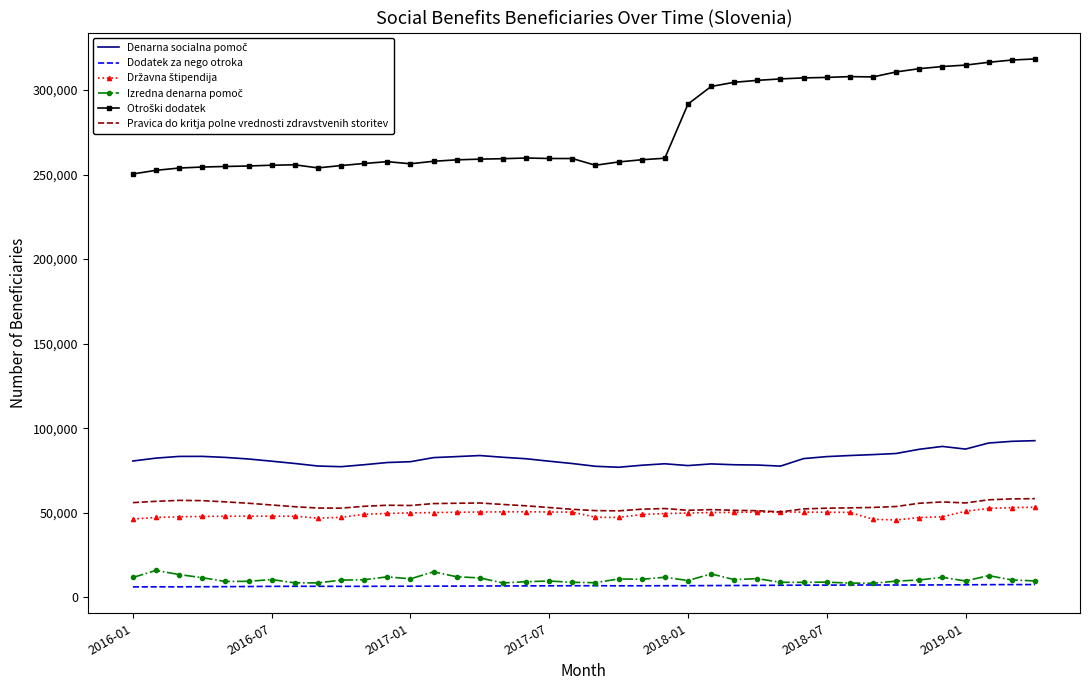

What is the minimum value for Pravica do kritja polne vrednosti zdravstvenih storitev?

50524